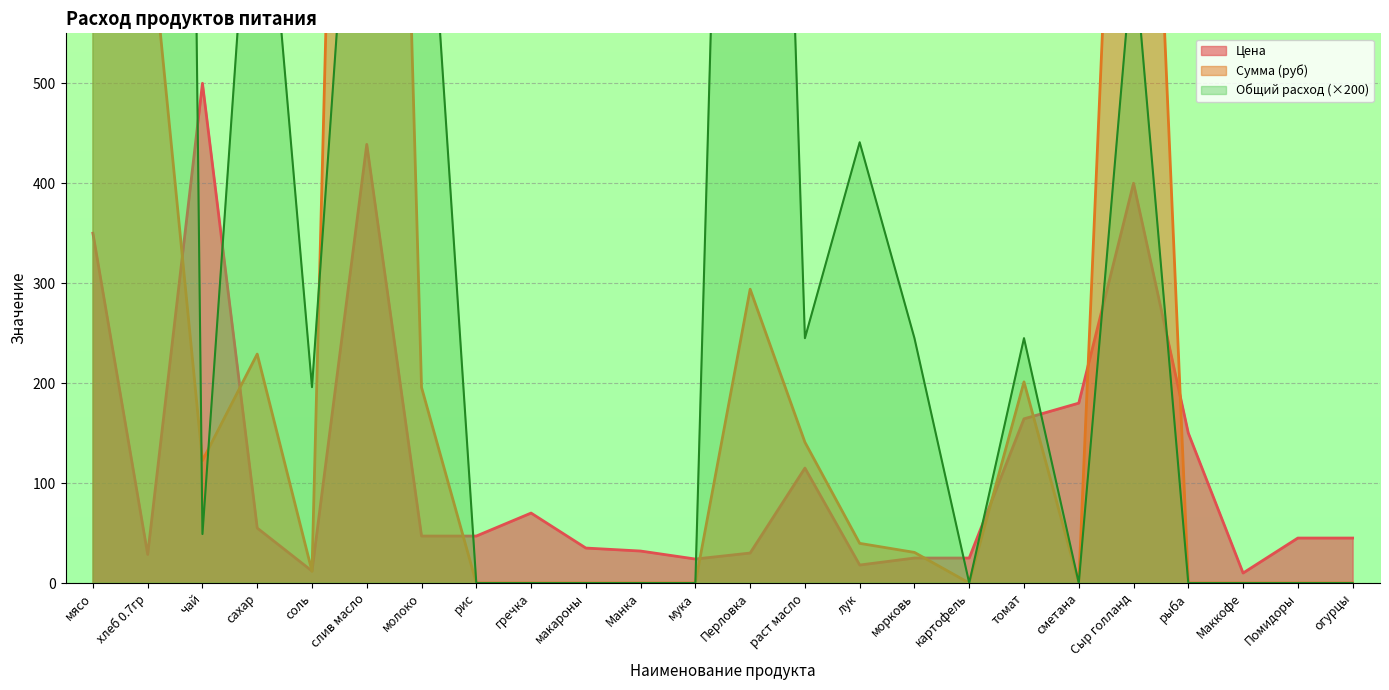

True or false: Сумма (руб) and Общий расход intersect in this chart.

True